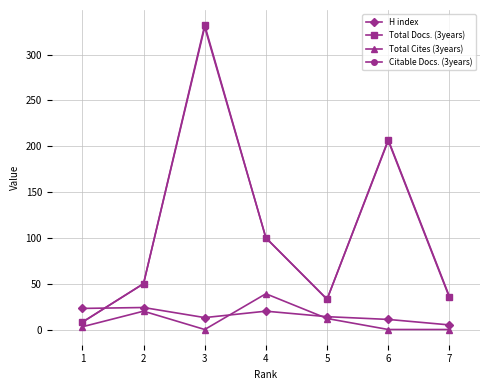

True or false: Citable Docs. (3years) has more than 2 interior local peaks.

False